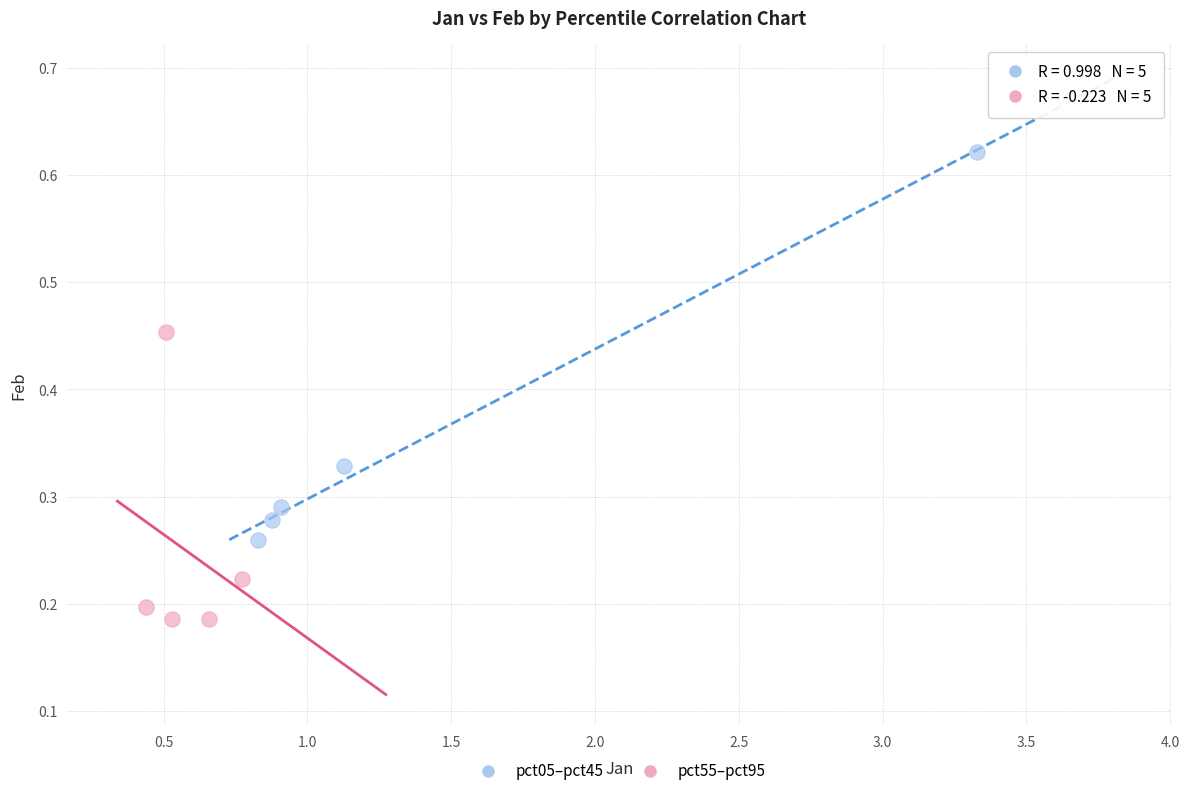

What are all the series names shown in the legend?

pct05–pct45, pct55–pct95